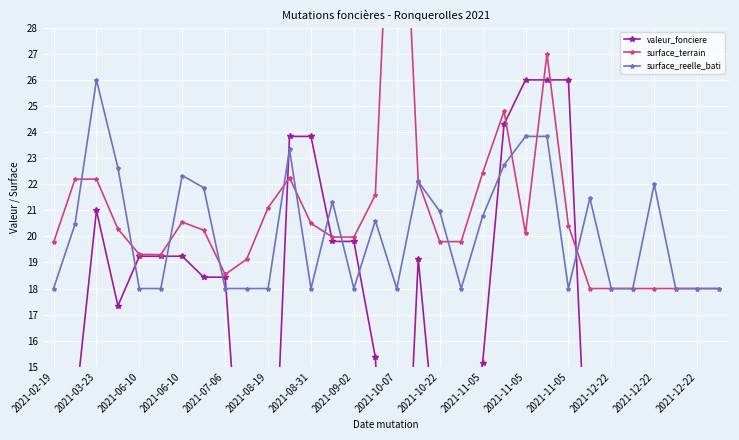

What is the sum of all surface_reelle_bati values?

644.3